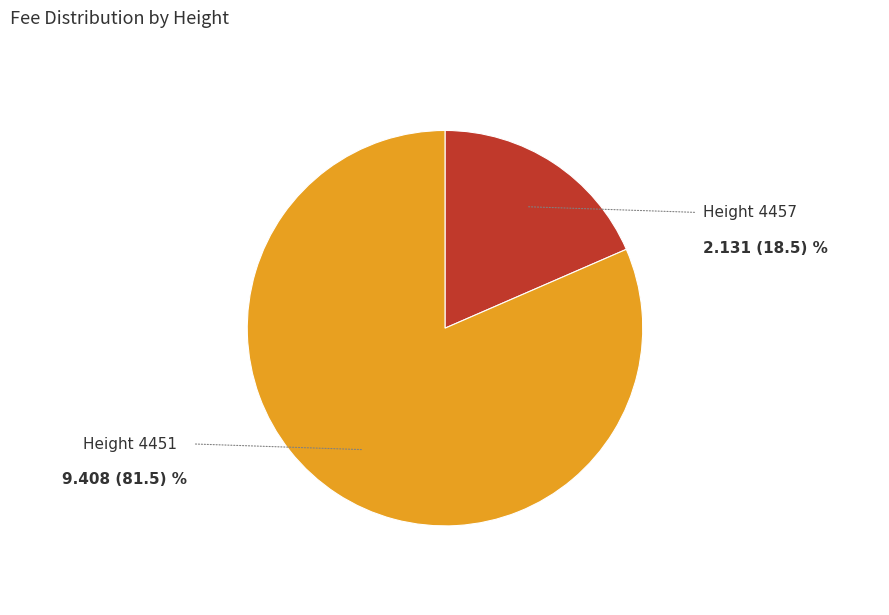

Is there a majority slice in this chart?

Yes